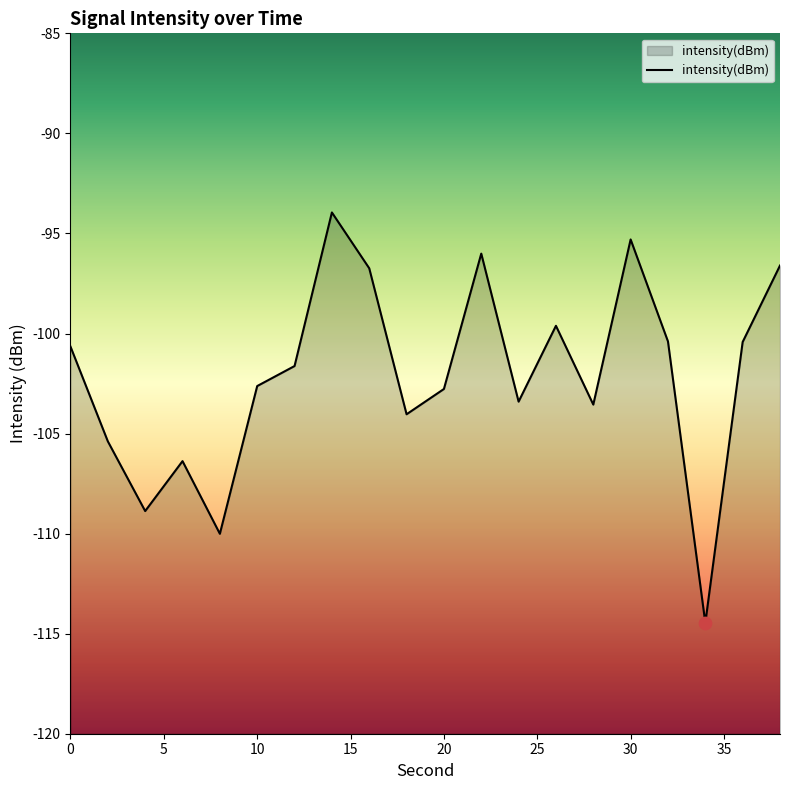

Between 24 and 12, which is larger?

12